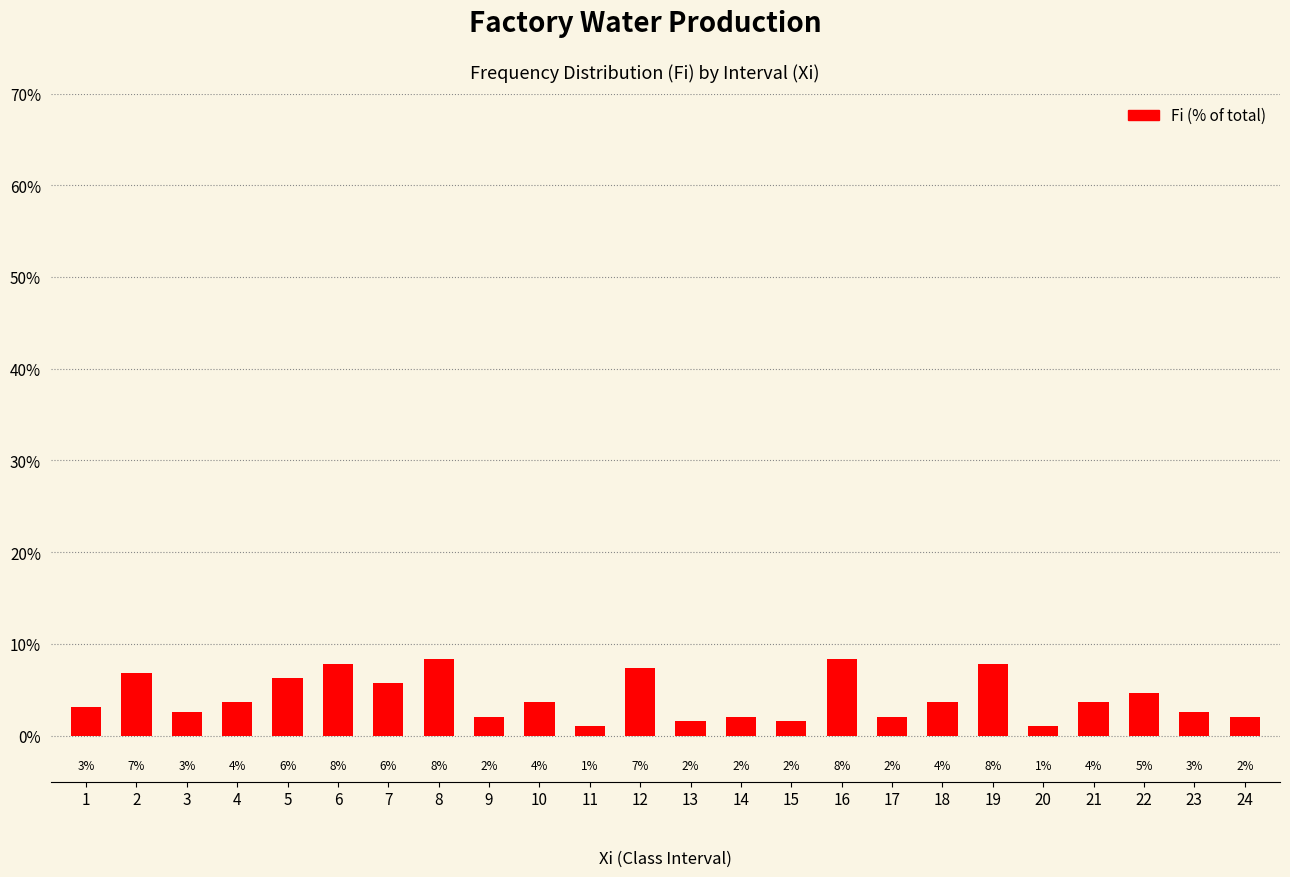

What is the change in value from 3 to 15?

-1.0